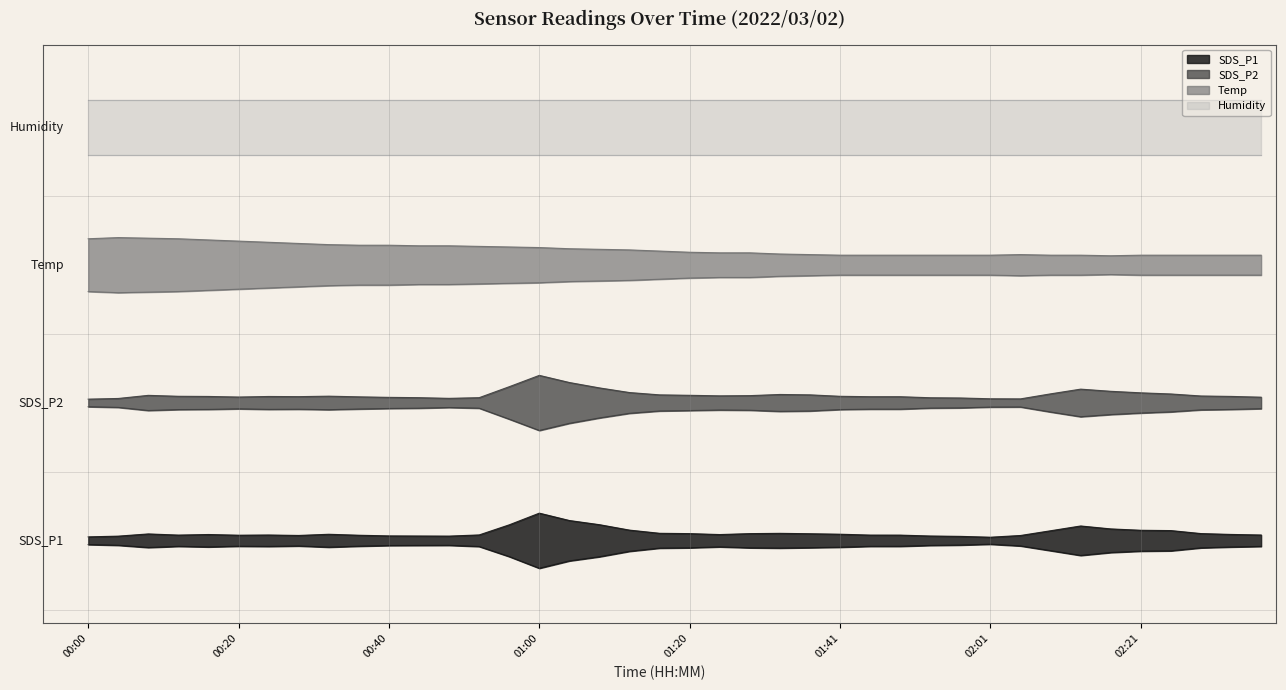

Is it true that Temp equals 9.2 at 01:57?

False